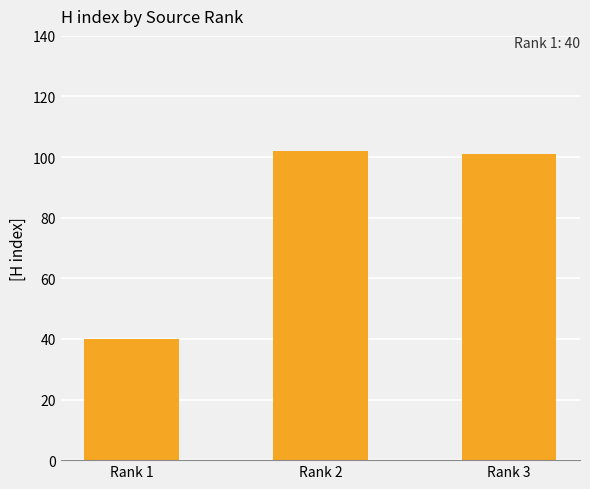

Reading left to right, extract all data points from this chart.

Rank 1=40	Rank 2=102	Rank 3=101